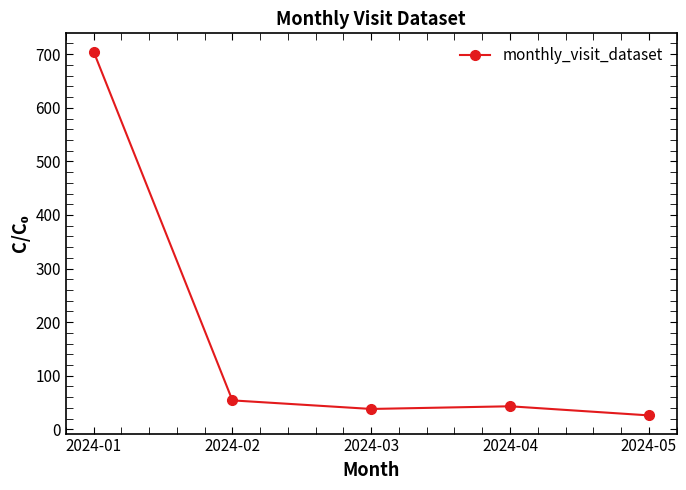

Between 2024-01 and 2024-04, which is larger?

2024-01